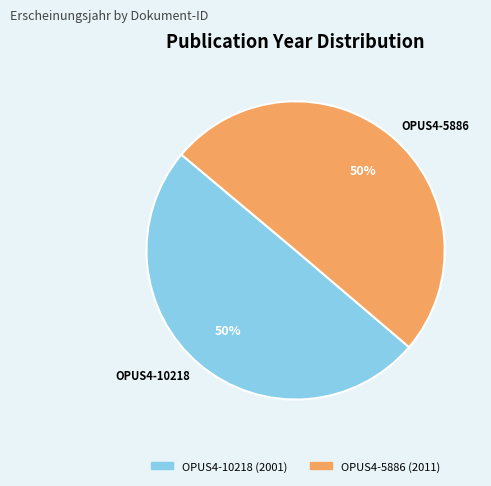

The OPUS4-5886 slice represents 50% of the pie. True or false?

True